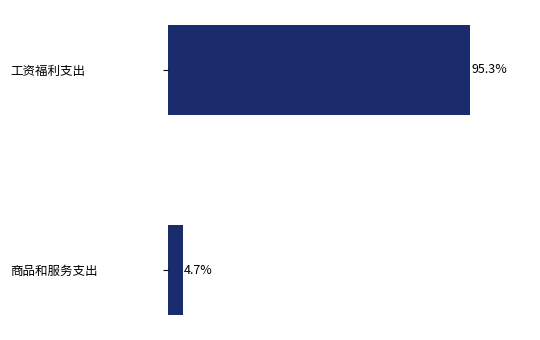

Are the bars grouped side by side (vs. stacked)?

No